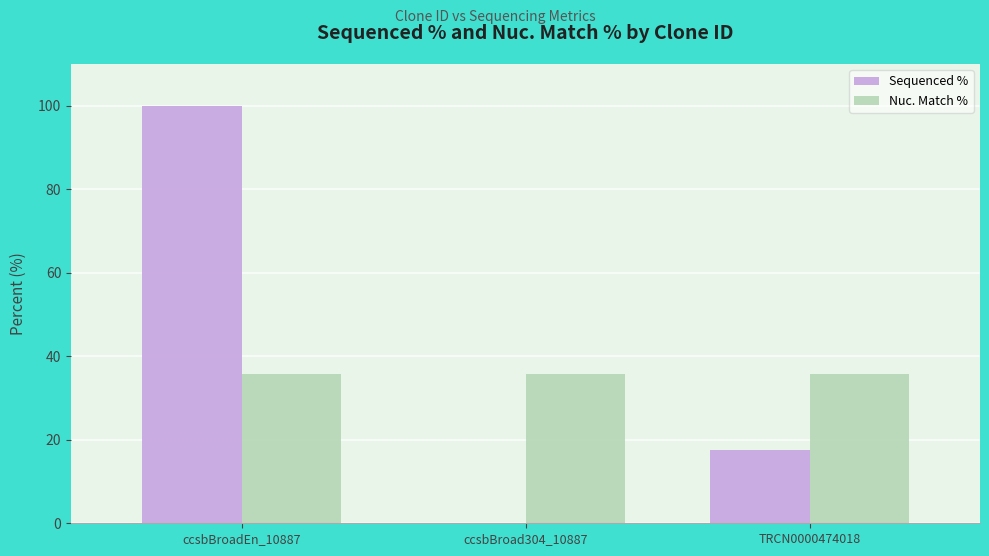

What is the maximum value for Nuc. Match %?

35.7